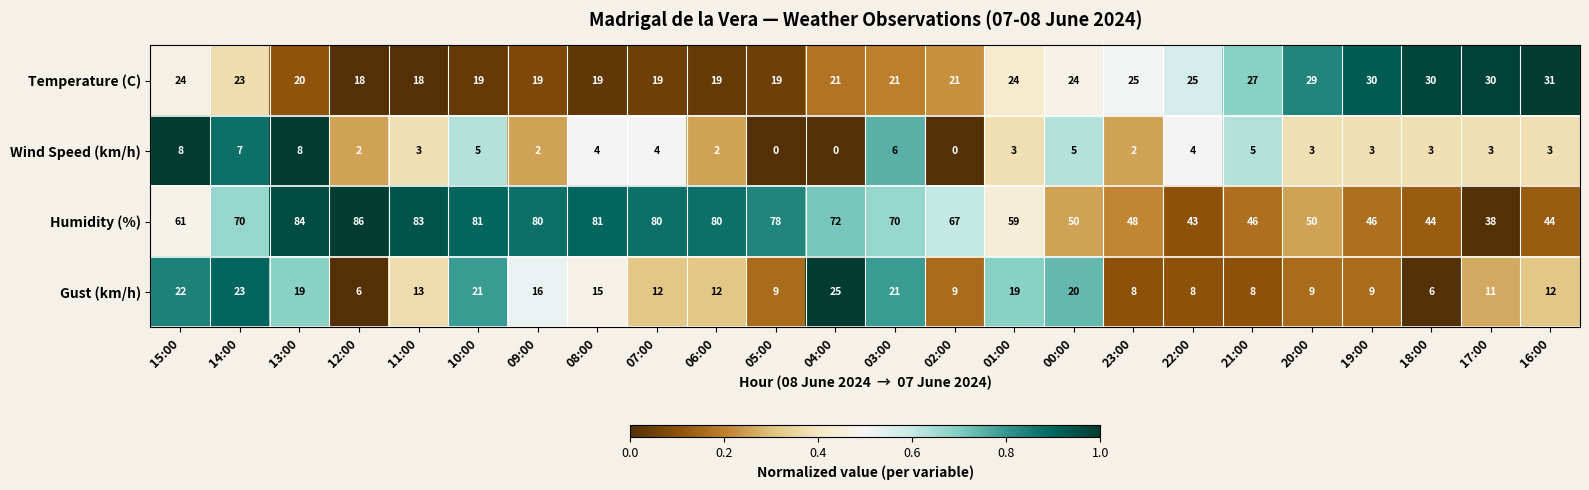

Where does the Temperature (C) series first go above 23?

15:00